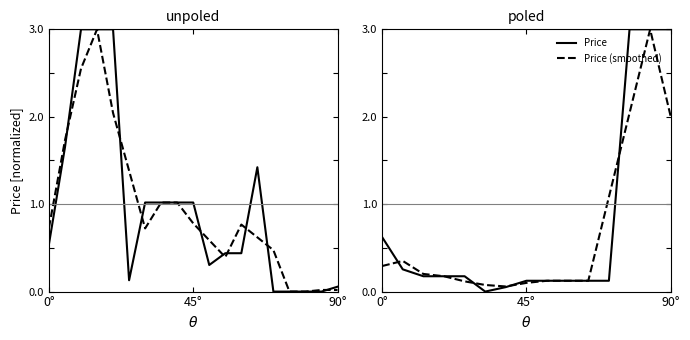

After their last crossing, which series has the higher values: Price (smoothed) or Price?

Price